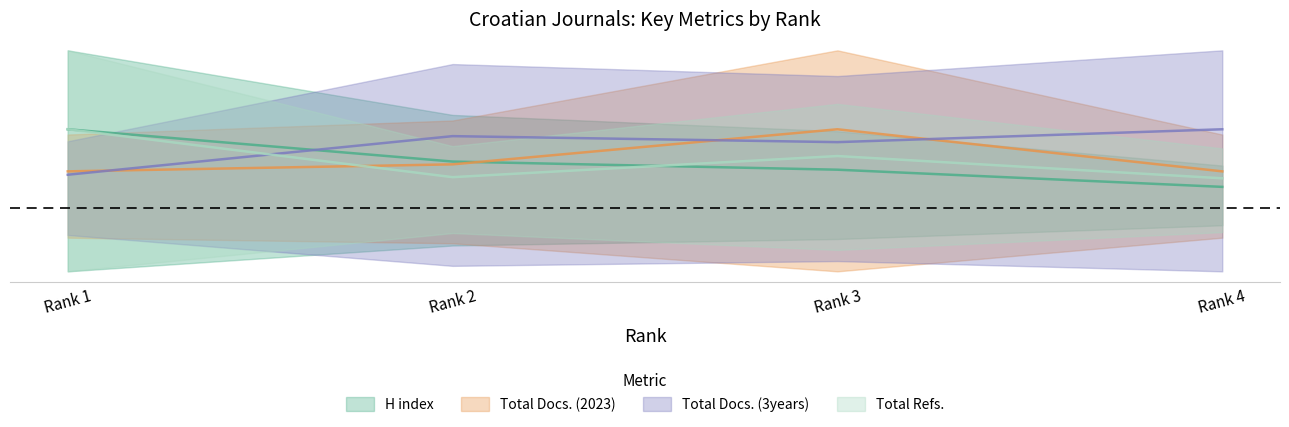

Which category has the lowest value across all series?

Rank 4